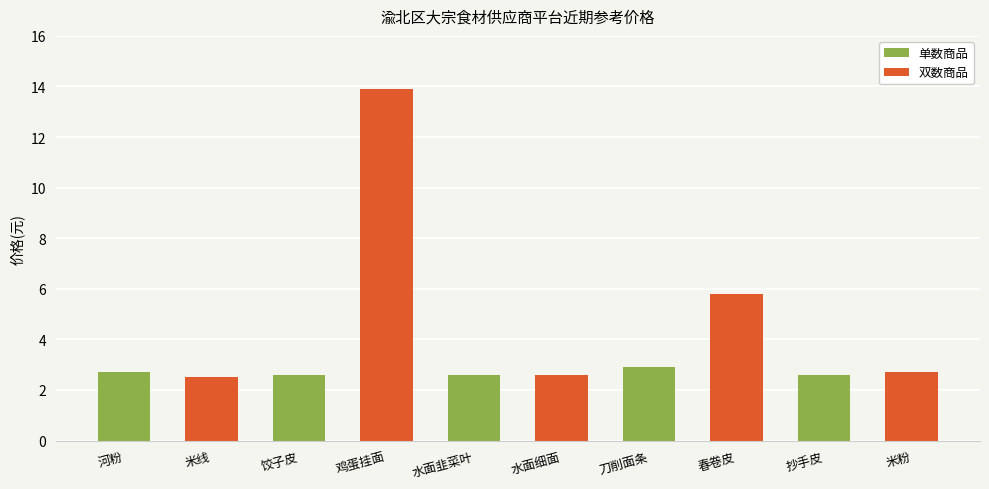

How many bars are there in total?

10